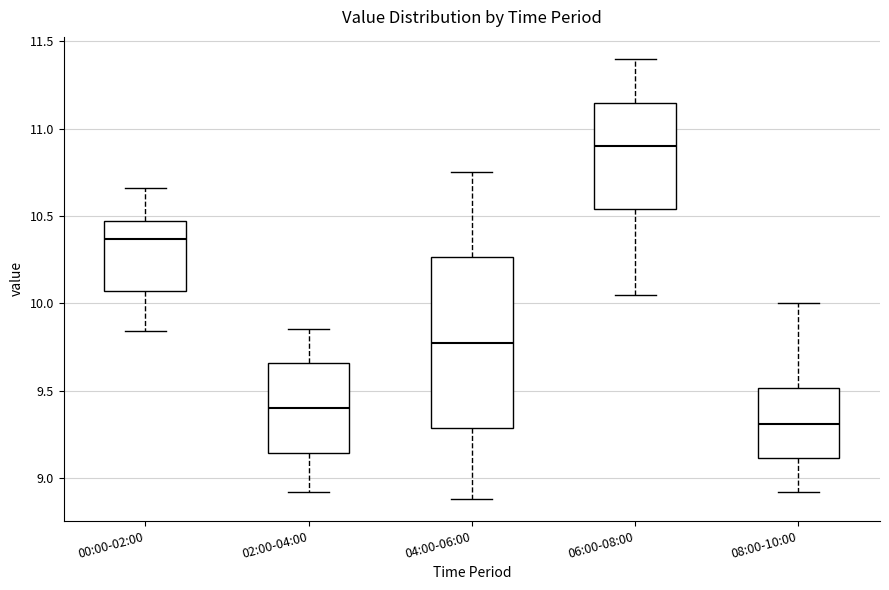

Where does the median line of the box for 00:00-02:00 sit on the y-axis? The values are not printed on the chart, so give them approximately, as read against the axis.

10.35